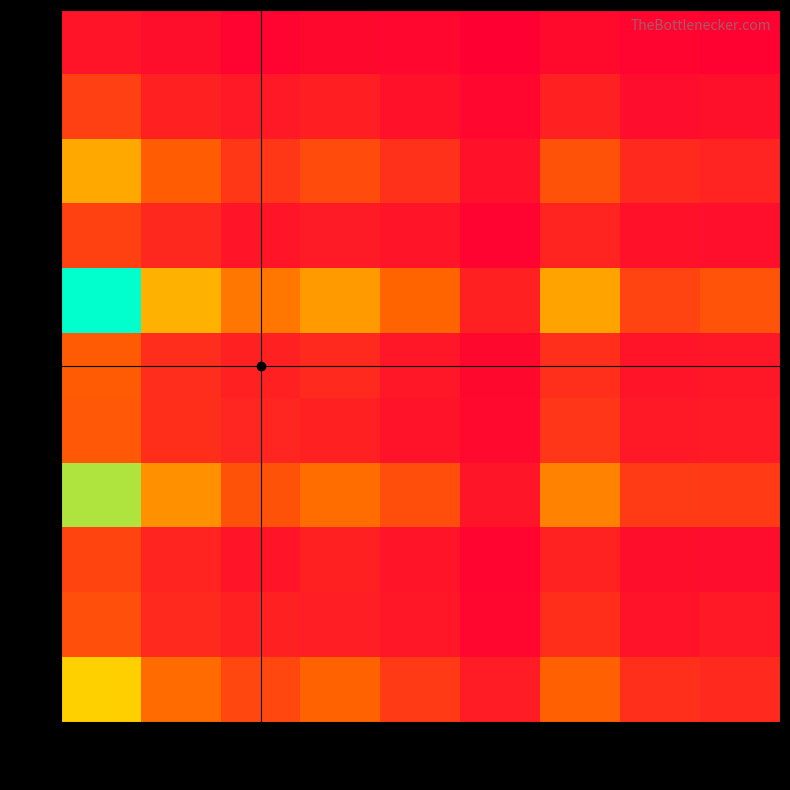

How many data points does each series have?

9